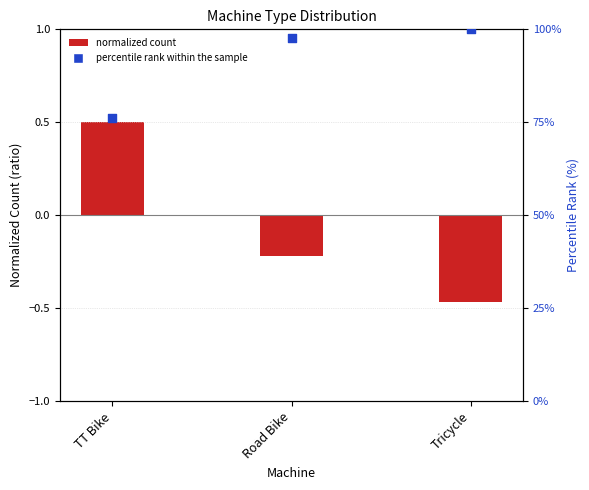

At which category is the sum across all series the highest?

Tricycle